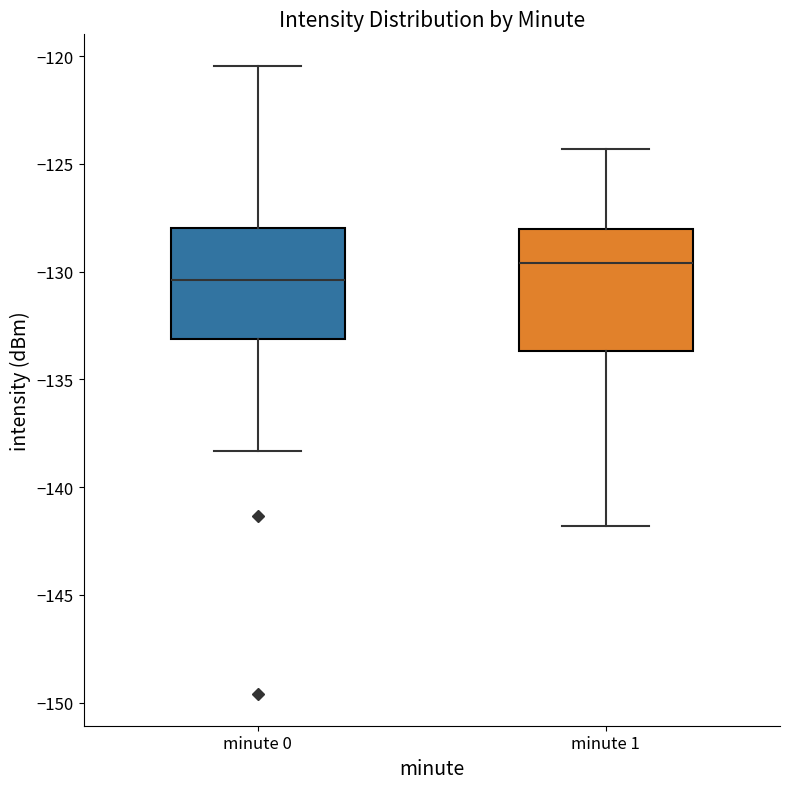

Which box's median line is the lowest?

minute 0